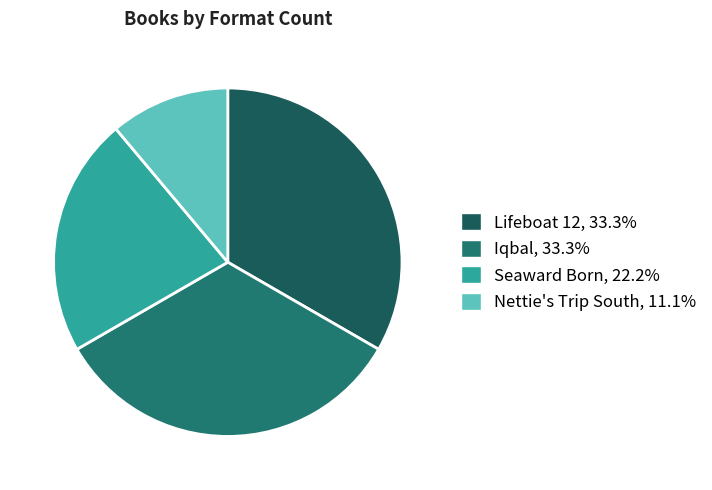

How many slices are in this pie chart?

4